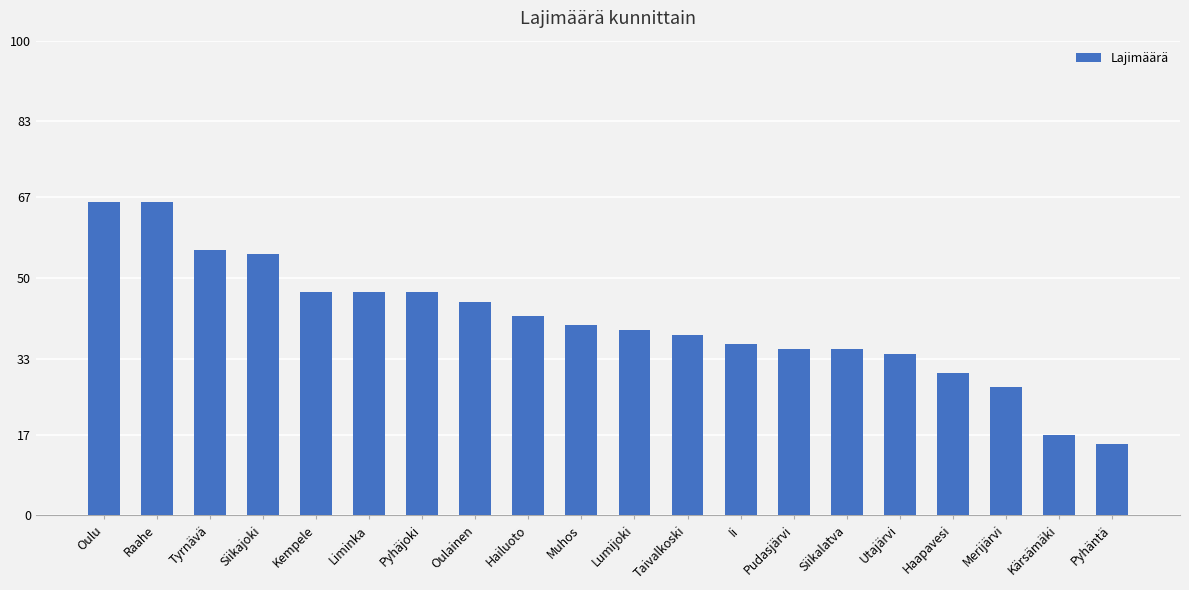

What is the difference between the maximum and minimum values?

51